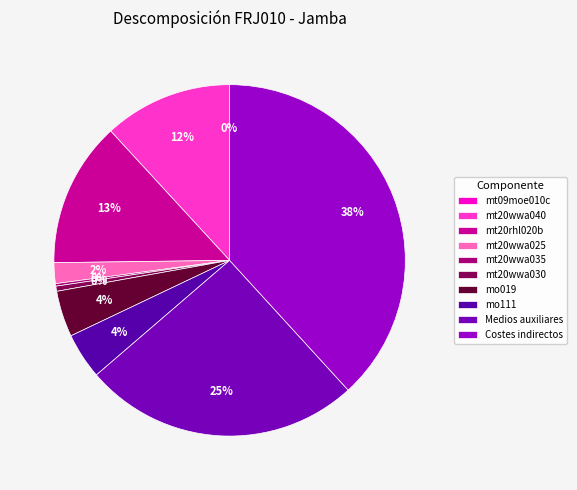

Rank the categories by value from highest to lowest.

Costes indirectos, Medios auxiliares, mt20rhl020b, mt20wwa040, mo019, mo111, mt20wwa025, mt20wwa030, mt20wwa035, mt09moe010c